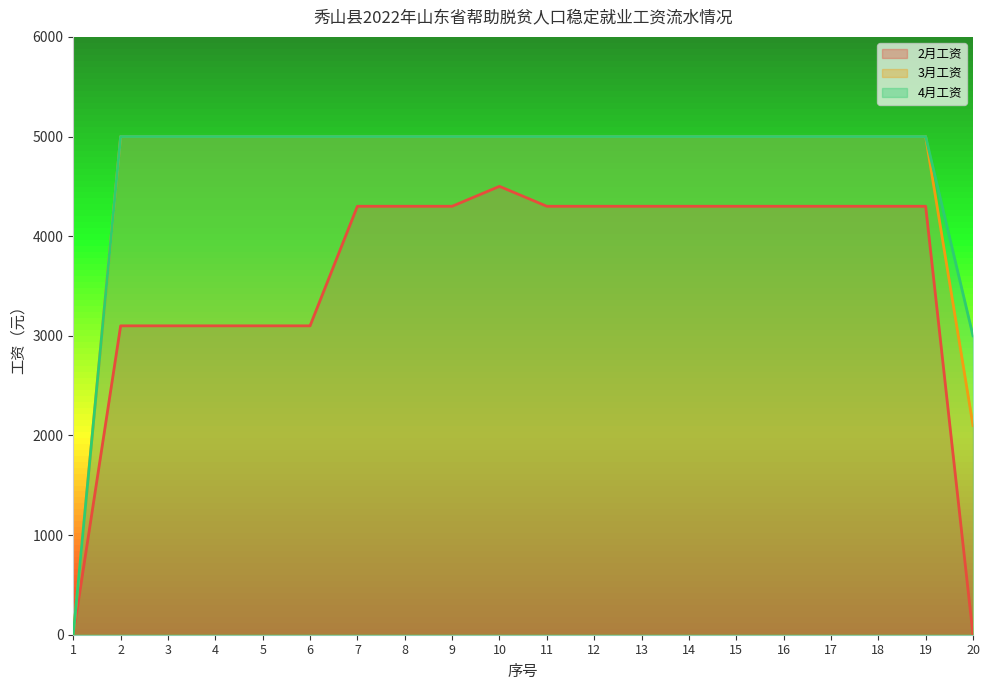

Where does the 2月工资 series first go above 4300?

10